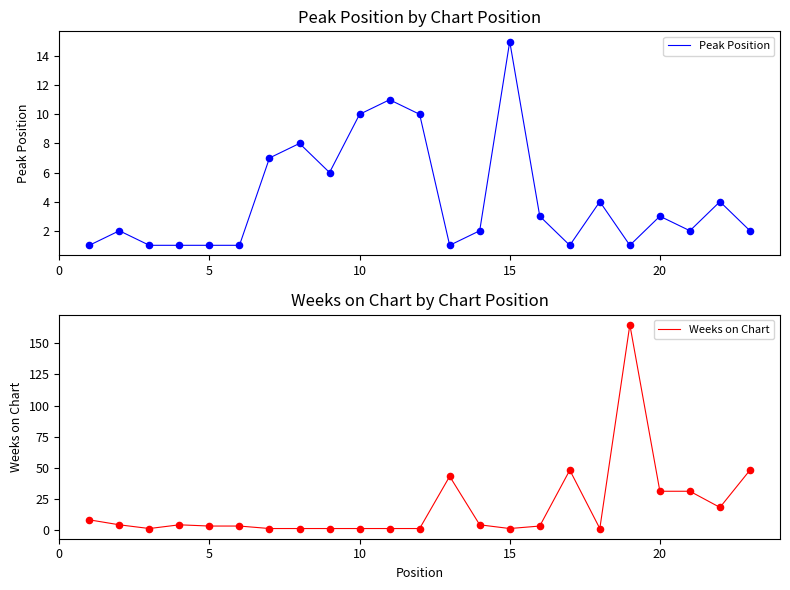

Is the value of Peak Position at 6 greater than the value of Weeks on Chart at 22?

No